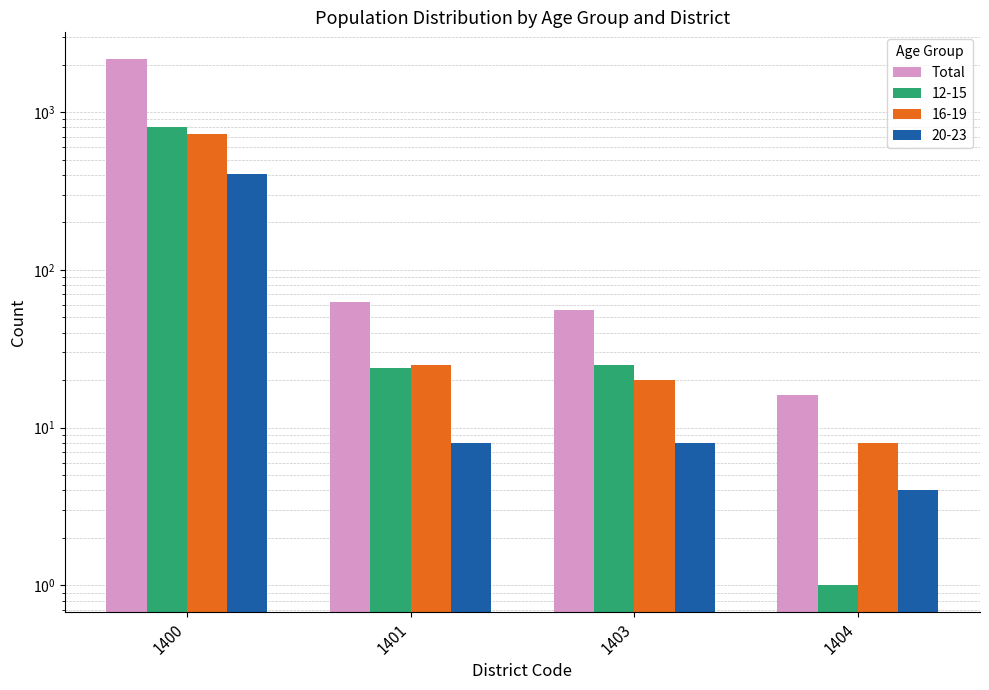

List the labels in order of value, smallest first.

1404, 1403, 1401, 1400